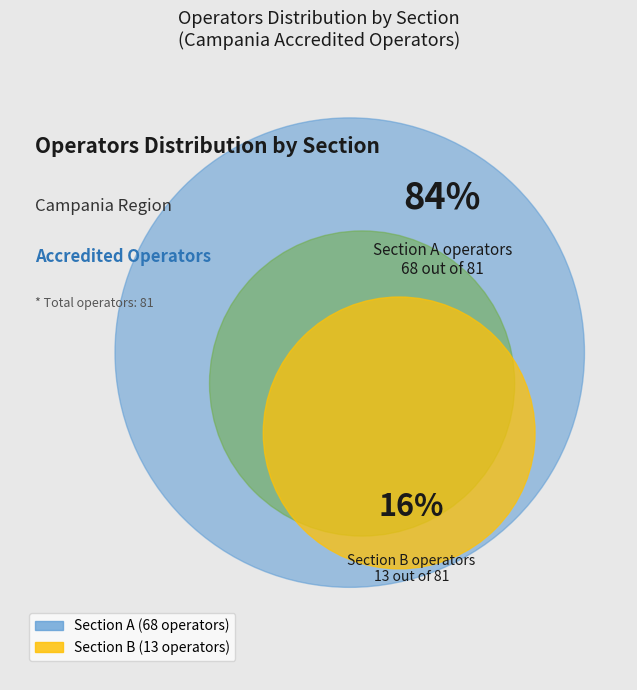

To the nearest percent, what is the difference between the A and B slice percentages?

68%